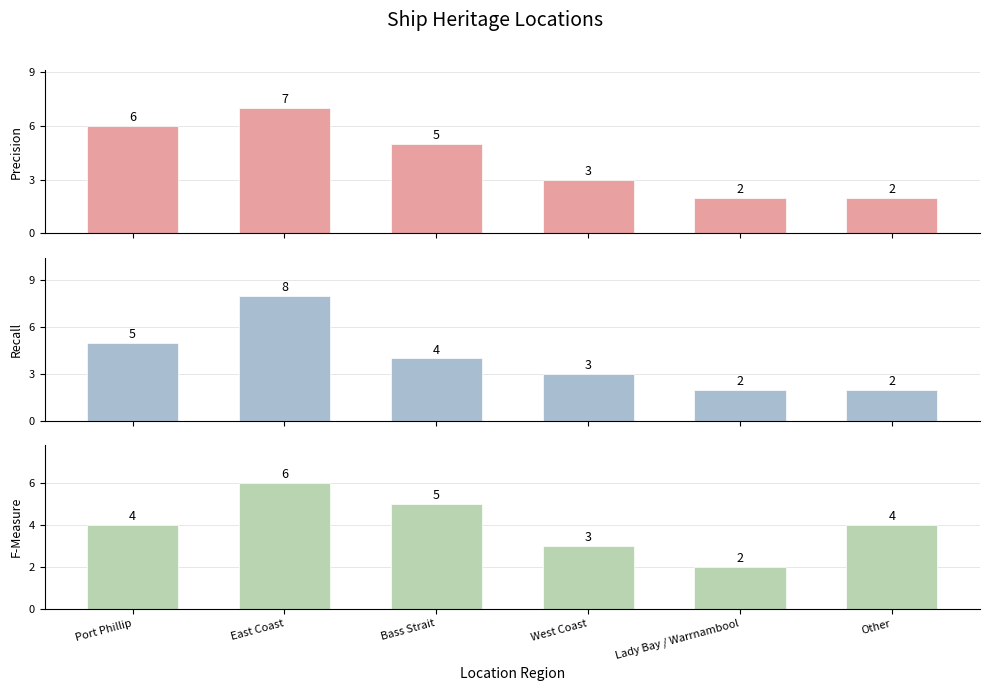

At which label is Precision closest to 4?

Bass Strait